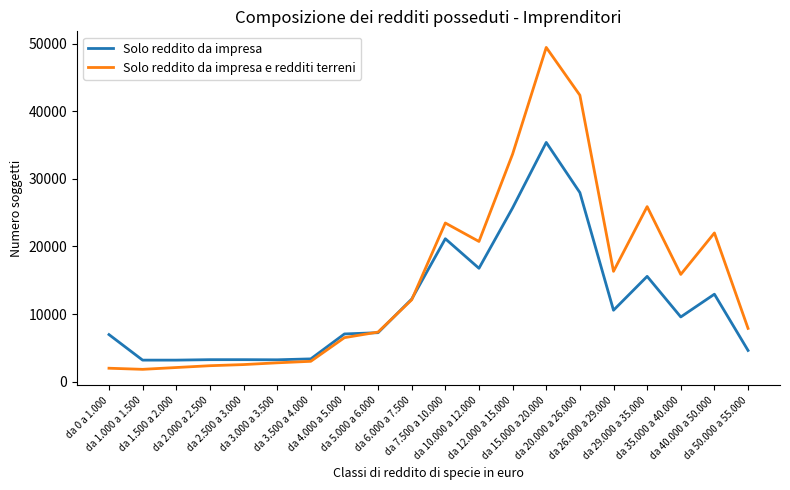

What is the minimum value shown in the chart?

1832